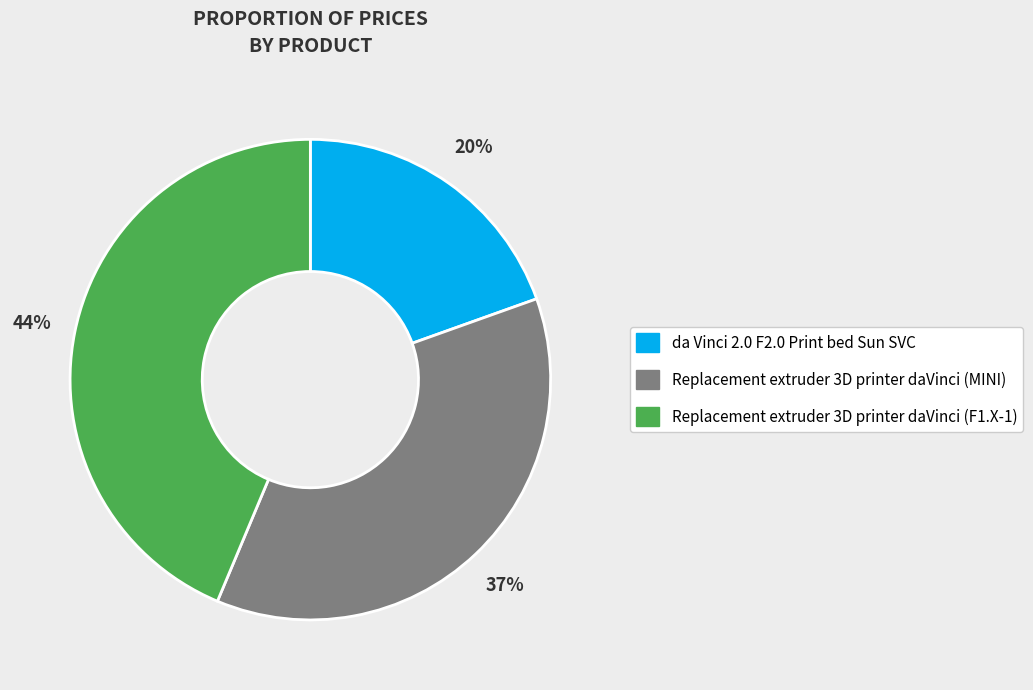

True or false: Replacement extruder 3D printer daVinci (MINI) accounts for 37% of the total.

True